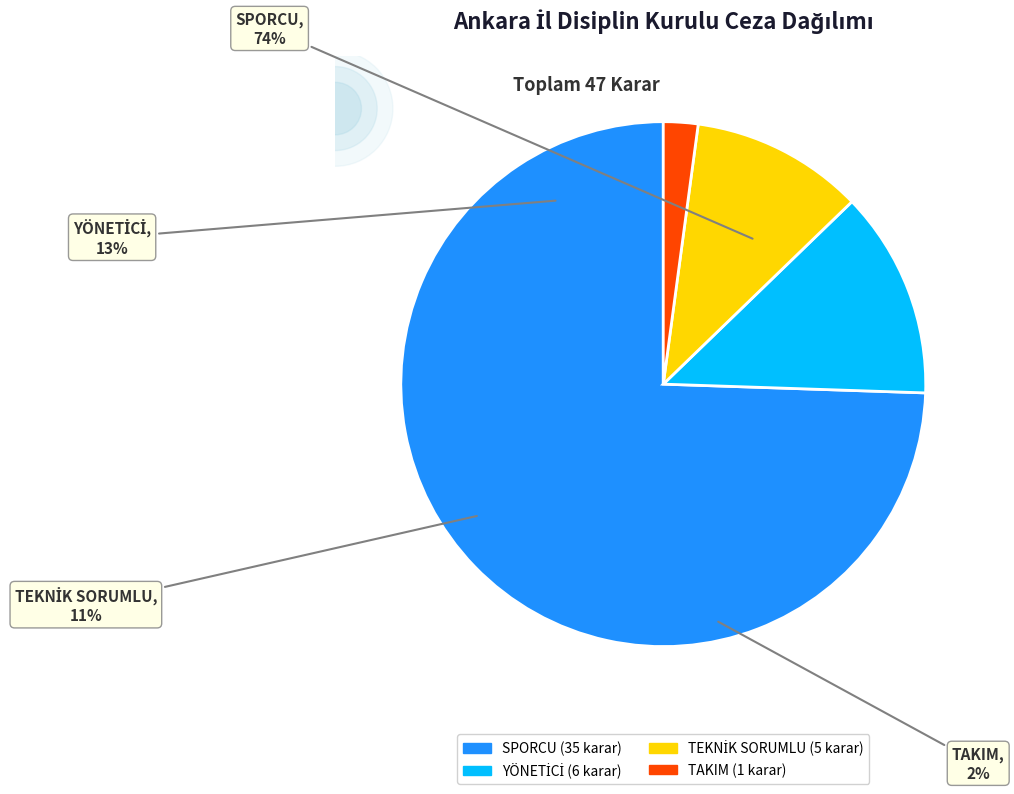

How many slices are in this pie chart?

4